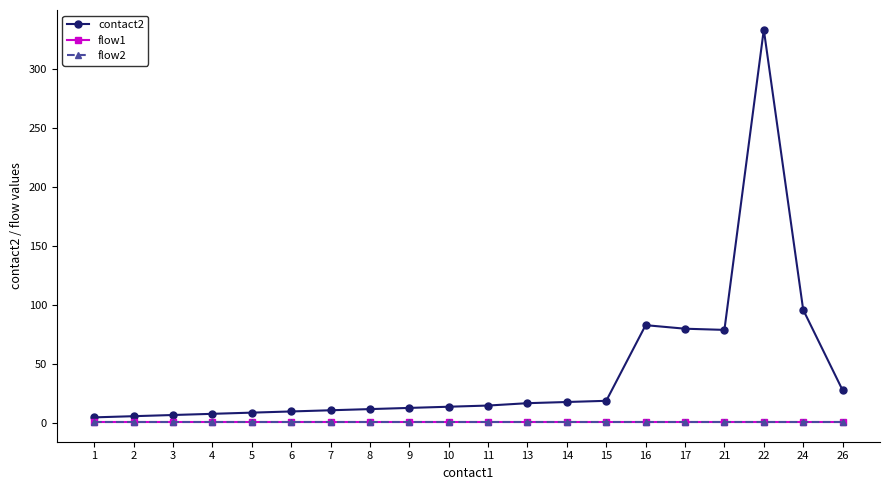

Rank the series by their maximum value, from lowest to highest.

flow1, flow2, contact2